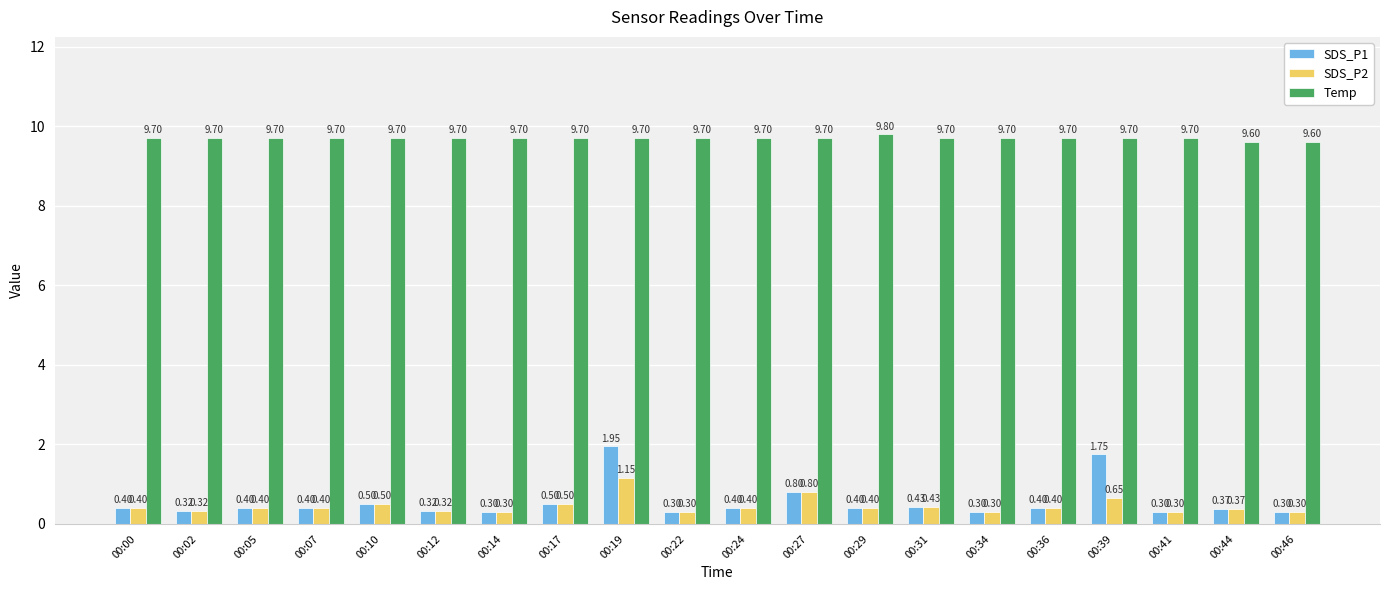

Which series has the widest spread of values?

SDS_P1